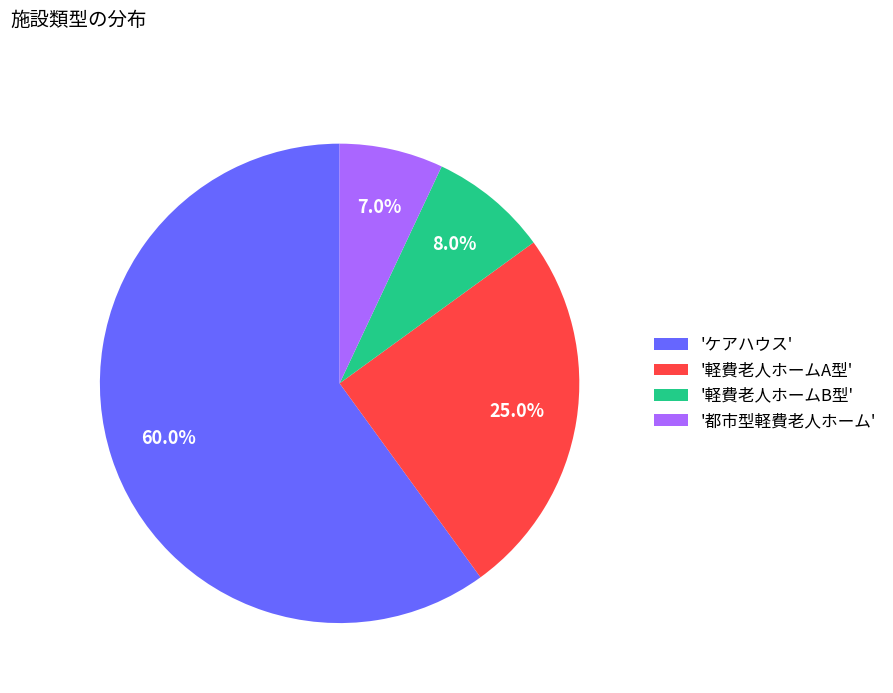

What is the ratio of the value at '都市型軽費老人ホーム' to the value at '軽費老人ホームB型'?

0.9